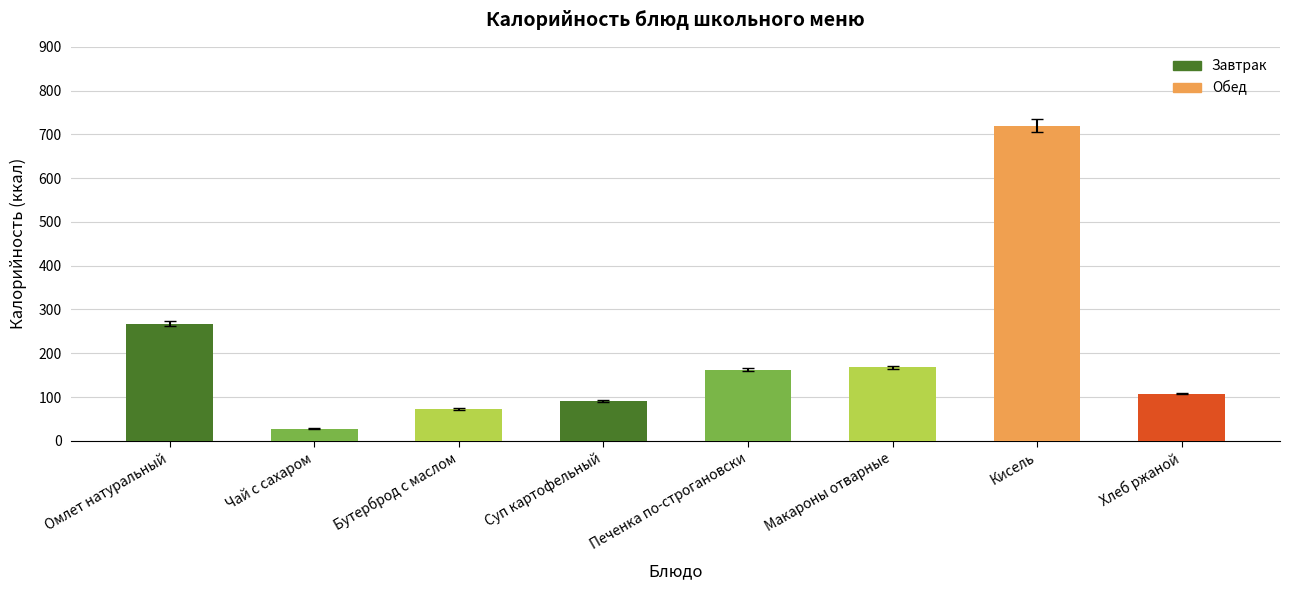

What is the sum of the values at Бутерброд с маслом and Макароны отварные?

241.3